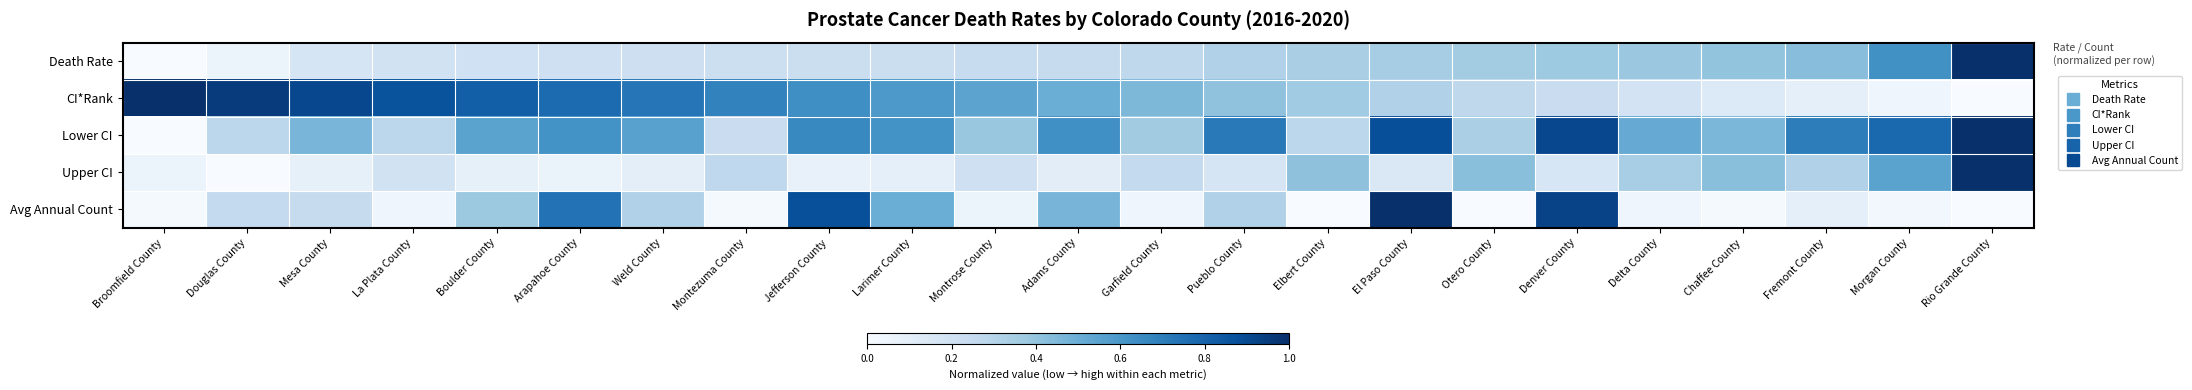

Reading right to left, list all the values displayed in this chart.

Death Rate: Rio Grande County=1.0	Morgan County=0.6	Fremont County=0.4	Chaffee County=0.4	Delta County=0.4	Denver County=0.4	Otero County=0.4	El Paso County=0.4	Elbert County=0.3	Pueblo County=0.3	Garfield County=0.3	Adams County=0.2	Montrose County=0.2	Larimer County=0.2	Jefferson County=0.2	Montezuma County=0.2	Weld County=0.2	Arapahoe County=0.2	Boulder County=0.2	La Plata County=0.2	Mesa County=0.2	Douglas County=0.1	Broomfield County=0.0
CI*Rank: Rio Grande County=0.0	Morgan County=0.0	Fremont County=0.1	Chaffee County=0.1	Delta County=0.2	Denver County=0.2	Otero County=0.3	El Paso County=0.3	Elbert County=0.4	Pueblo County=0.4	Garfield County=0.5	Adams County=0.5	Montrose County=0.5	Larimer County=0.6	Jefferson County=0.6	Montezuma County=0.7	Weld County=0.7	Arapahoe County=0.8	Boulder County=0.8	La Plata County=0.9	Mesa County=0.9	Douglas County=1.0	Broomfield County=1.0
Lower CI: Rio Grande County=1.0	Morgan County=0.8	Fremont County=0.7	Chaffee County=0.5	Delta County=0.5	Denver County=0.9	Otero County=0.3	El Paso County=0.9	Elbert County=0.3	Pueblo County=0.7	Garfield County=0.4	Adams County=0.6	Montrose County=0.4	Larimer County=0.6	Jefferson County=0.7	Montezuma County=0.2	Weld County=0.6	Arapahoe County=0.6	Boulder County=0.5	La Plata County=0.3	Mesa County=0.5	Douglas County=0.3	Broomfield County=0.0
Upper CI: Rio Grande County=1.0	Morgan County=0.5	Fremont County=0.3	Chaffee County=0.4	Delta County=0.3	Denver County=0.2	Otero County=0.4	El Paso County=0.1	Elbert County=0.4	Pueblo County=0.2	Garfield County=0.3	Adams County=0.1	Montrose County=0.2	Larimer County=0.1	Jefferson County=0.1	Montezuma County=0.3	Weld County=0.1	Arapahoe County=0.1	Boulder County=0.1	La Plata County=0.2	Mesa County=0.1	Douglas County=0.0	Broomfield County=0.1
Avg Annual Count: Rio Grande County=0.0	Morgan County=0.0	Fremont County=0.1	Chaffee County=0.0	Delta County=0.0	Denver County=0.9	Otero County=0.0	El Paso County=1.0	Elbert County=0.0	Pueblo County=0.3	Garfield County=0.0	Adams County=0.5	Montrose County=0.1	Larimer County=0.5	Jefferson County=0.9	Montezuma County=0.0	Weld County=0.3	Arapahoe County=0.7	Boulder County=0.4	La Plata County=0.0	Mesa County=0.2	Douglas County=0.3	Broomfield County=0.0